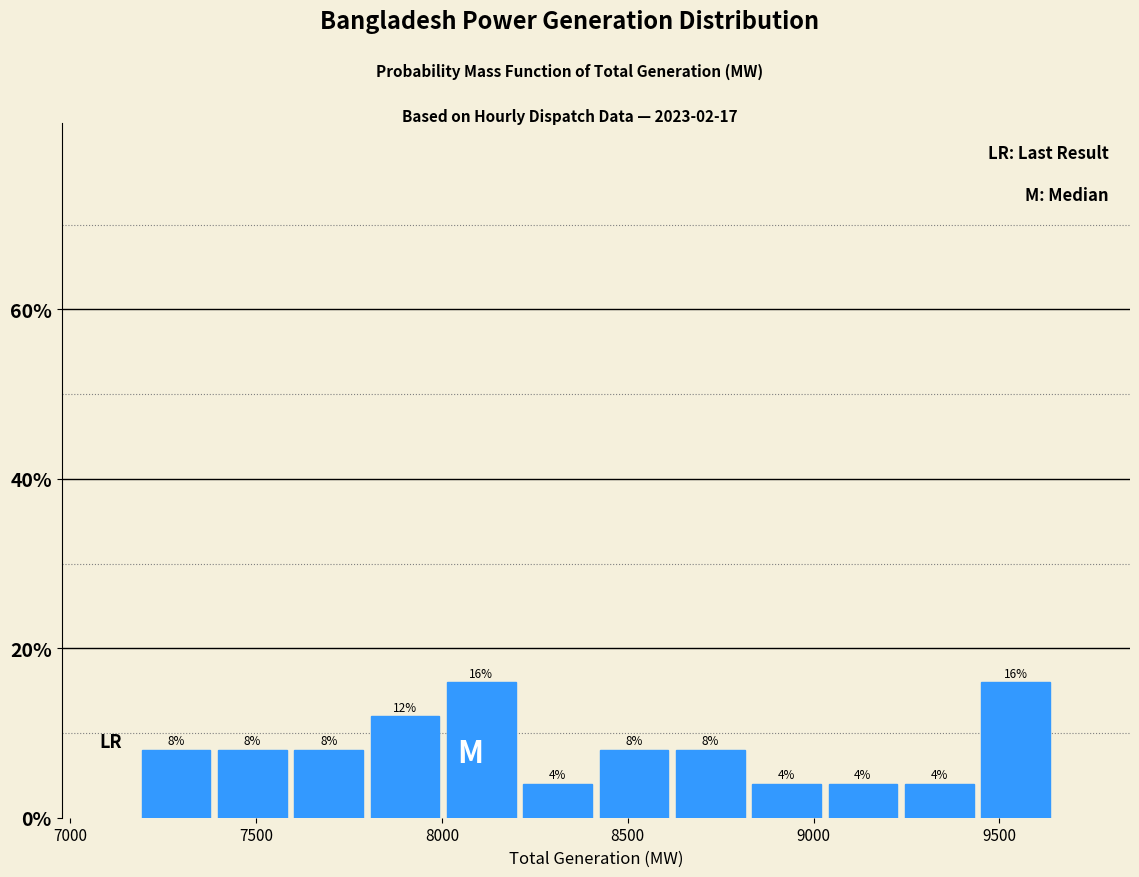

Reading left to right, transcribe this chart: for each bar, give the range it covers on the x-axis and its height. The bar edges are not printed on the chart, so give them approximately, as read against the axis.

7200 to 7400: 8
7400 to 7600: 8
7600 to 7800: 8
7800 to 8000: 12
8000 to 8200: 16
8200 to 8400: 4
8400 to 8600: 8
8600 to 8800: 8
8800 to 9050: 4
9050 to 9250: 4
9250 to 9450: 4
9450 to 9650: 16